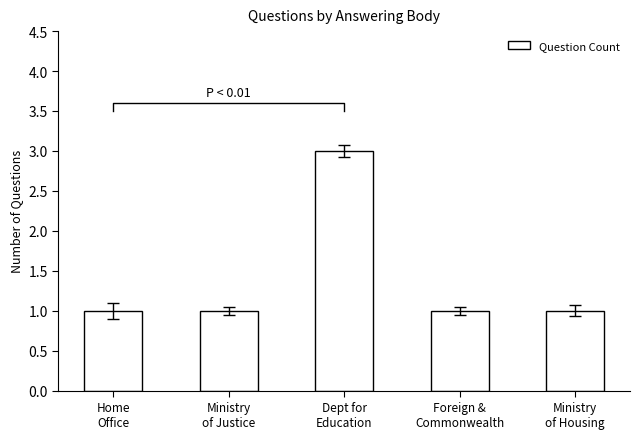

What is the sum of all values?

7